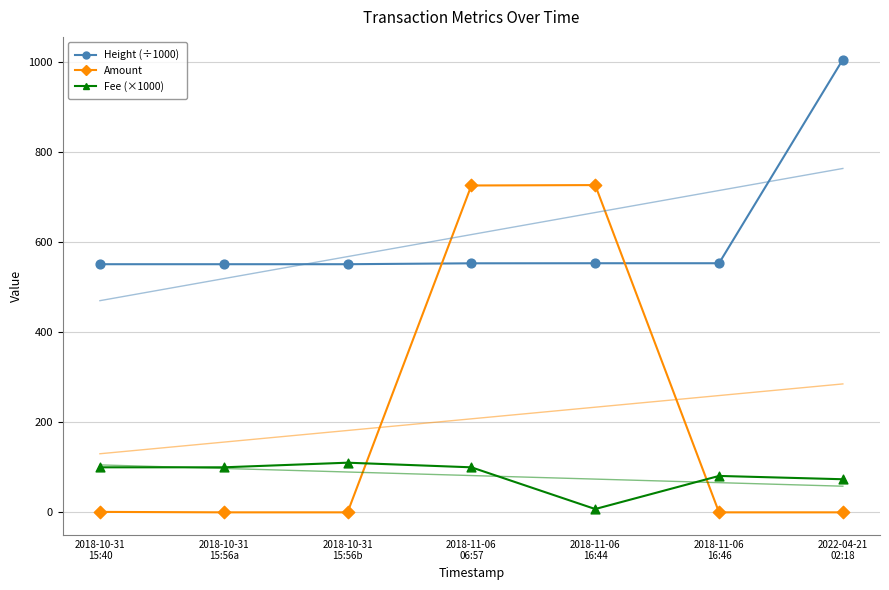

Which series reaches the minimum Y coordinate?

Amount